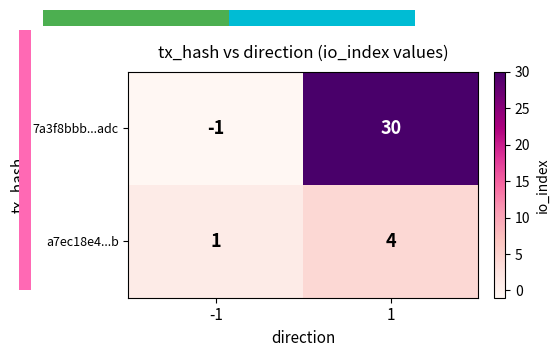

Read the 7a3f8bbb...adc value at 1.

30